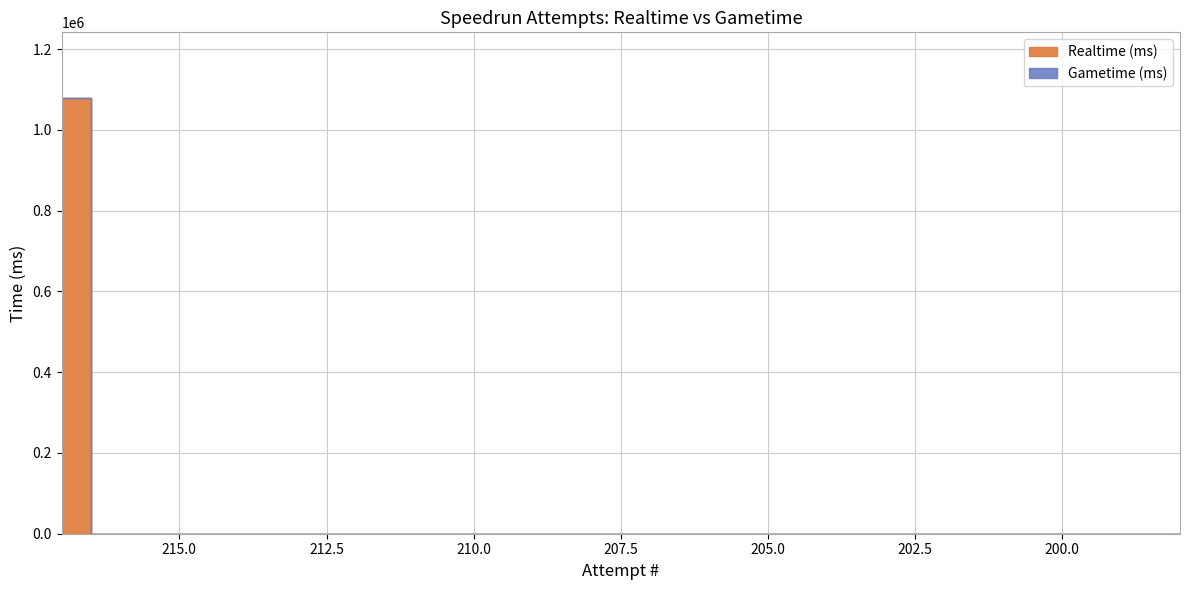

True or false: Realtime (ms) and Gametime (ms) cross at least once.

False